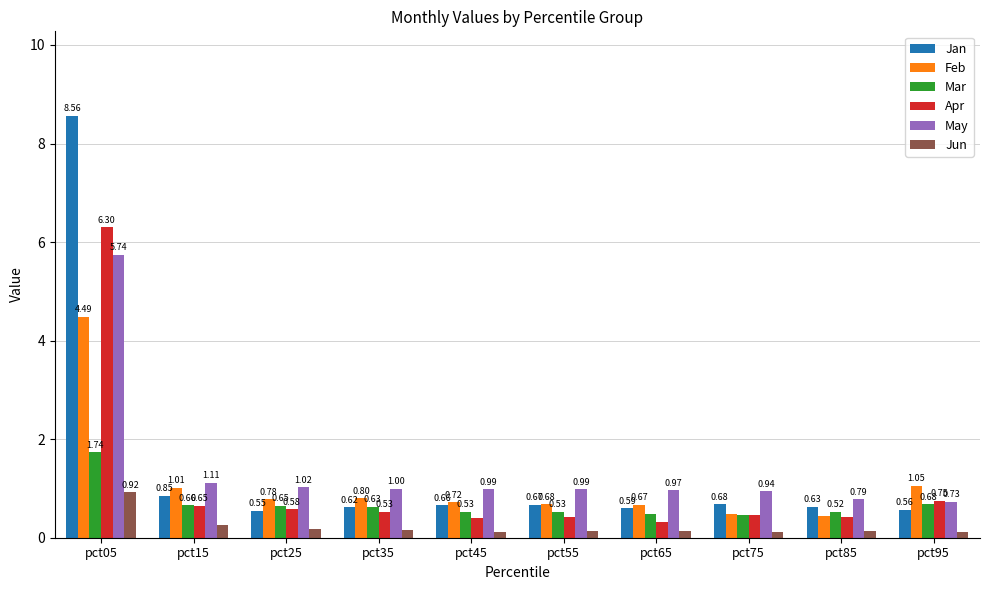

The value of May at pct65 is 1.0. True or false?

True